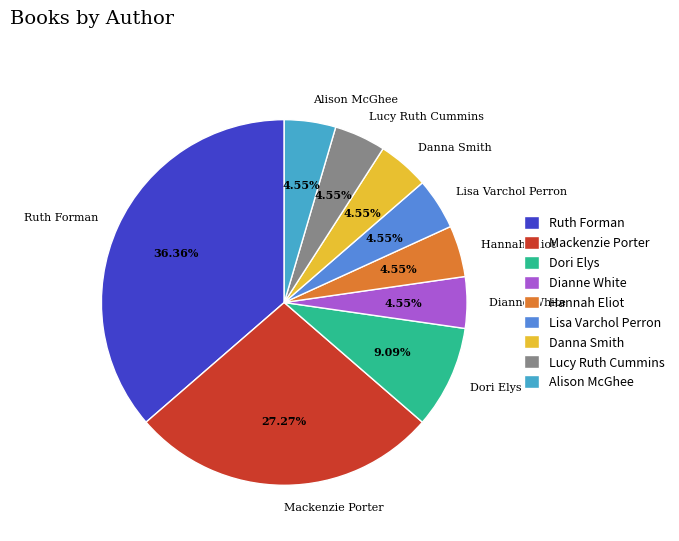

What is the largest slice in the pie chart?

Ruth Forman